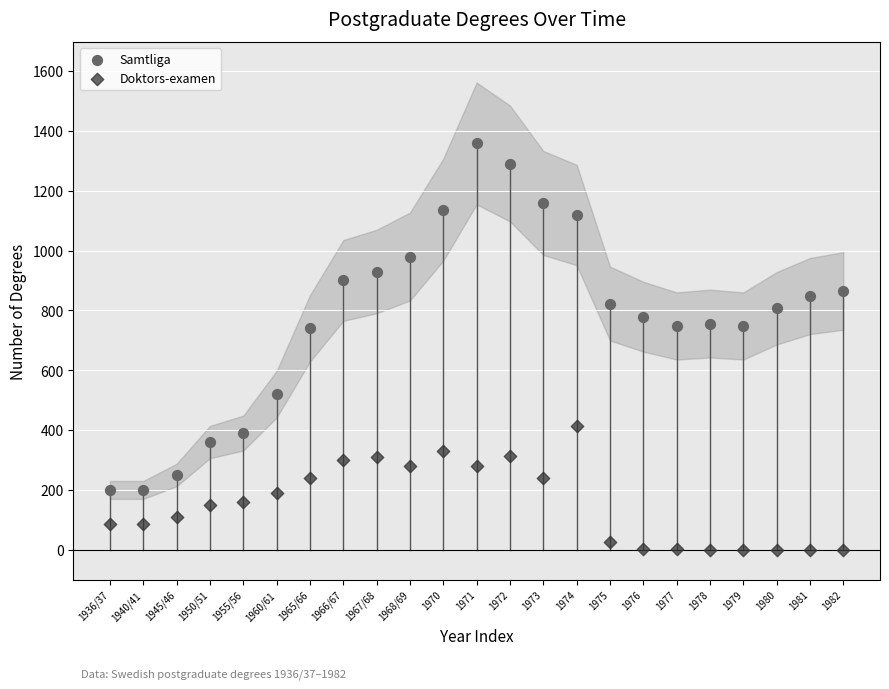

Which series has the largest Y range (max minus min)?

Samtliga